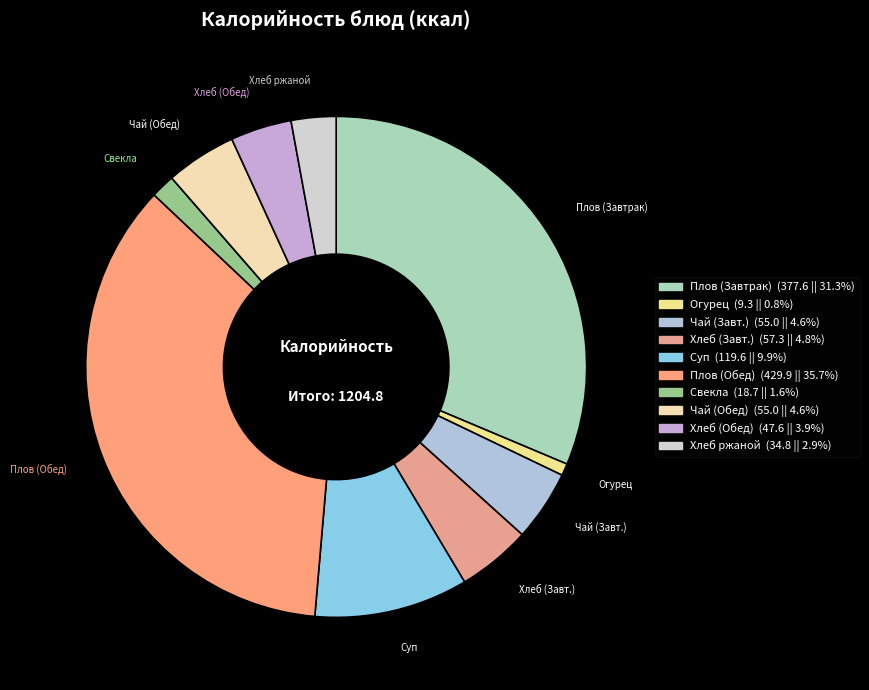

Rank the categories by value from highest to lowest.

Плов из птицы (Обед), Плов из птицы (Завтрак), Суп картофельный с вермишелью, Хлеб пшеничный (Завтрак), чай с сахаром, Чай с сахаром (Обед), Хлеб пшеничный (Обед), хлеб ржаной, свекла отварная, Огурец соленый